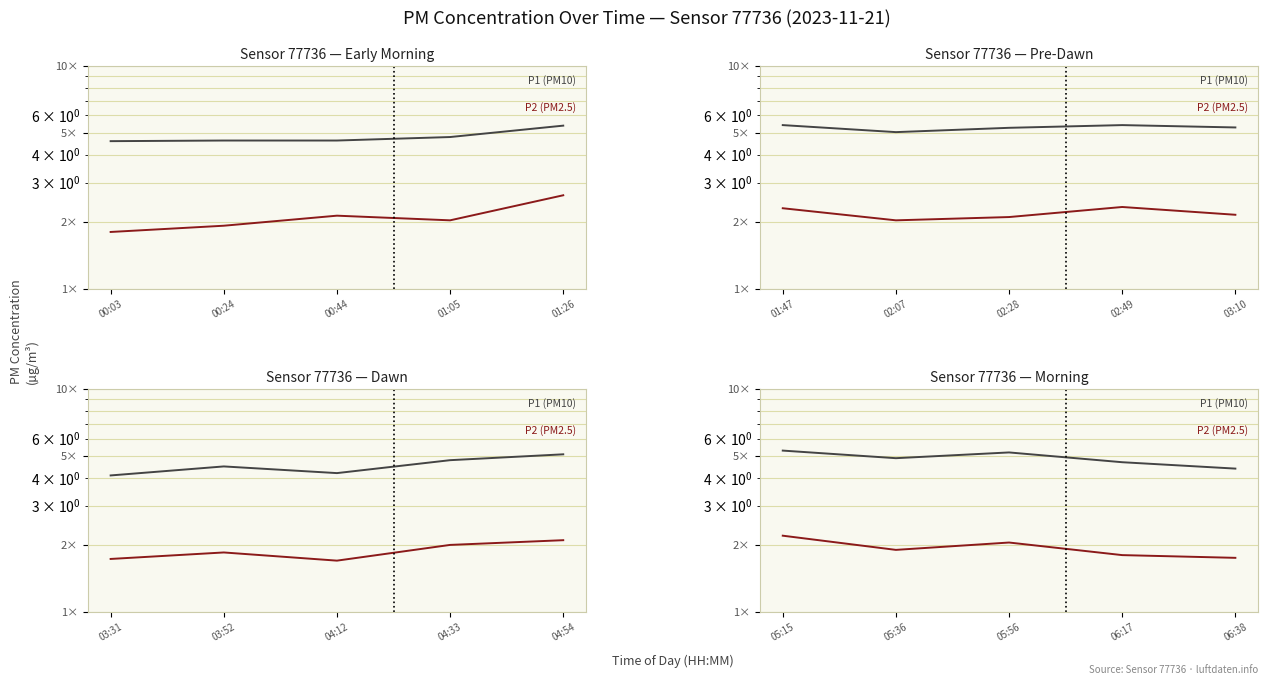

In P1 (PM10), how many points are lower than both neighbors (excluding endpoints)?

1